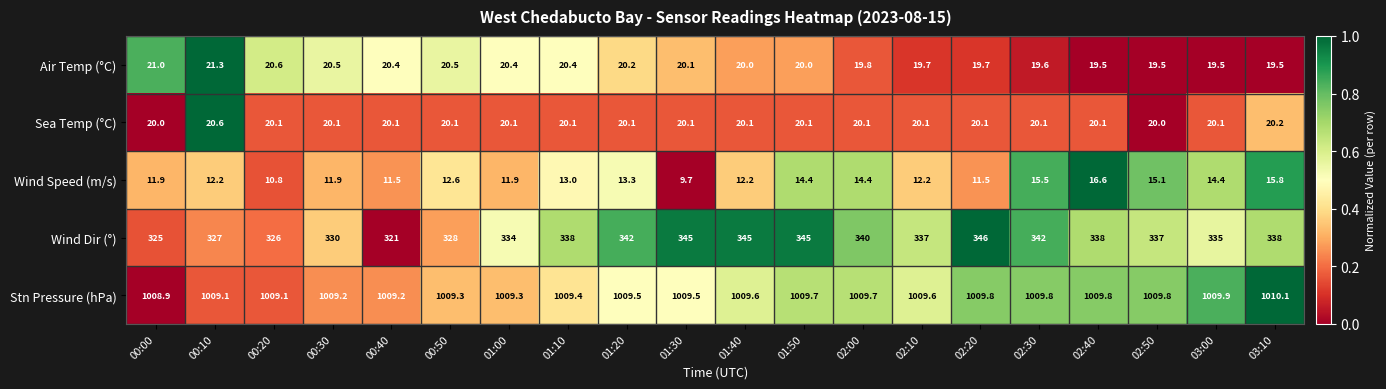

What is the spread (max minus min) of values at 02:00?

995.3